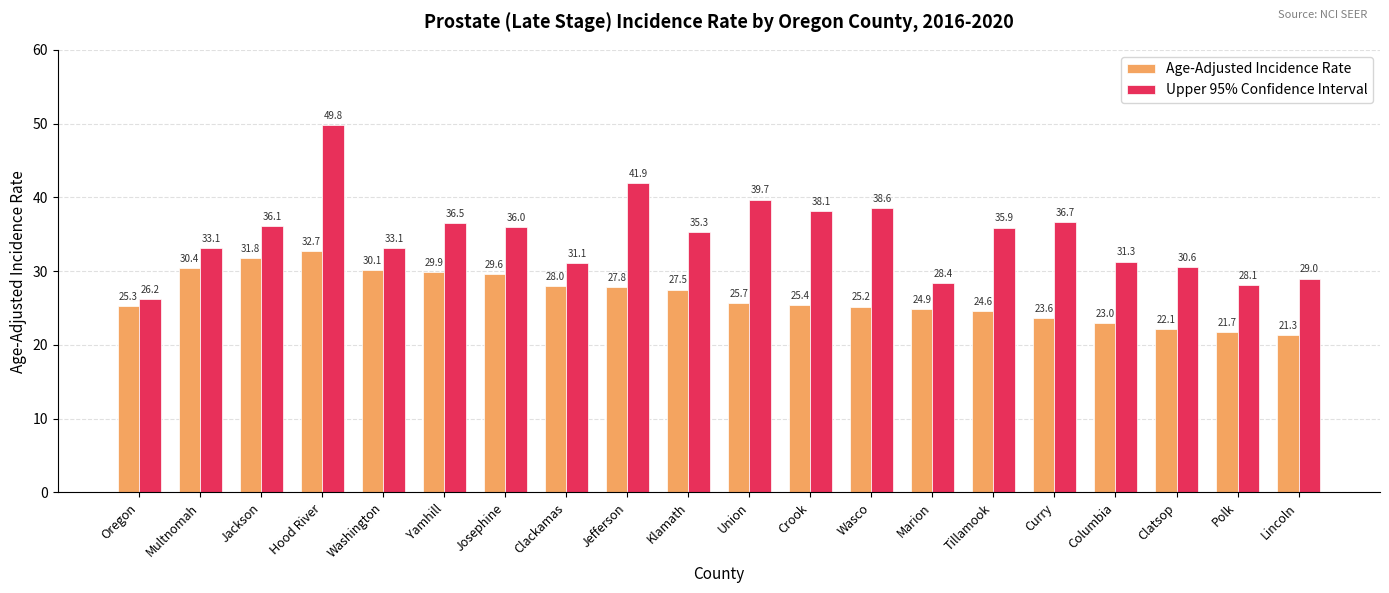

What are all the series names shown in the legend?

Age-Adjusted Incidence Rate, Upper 95% Confidence Interval